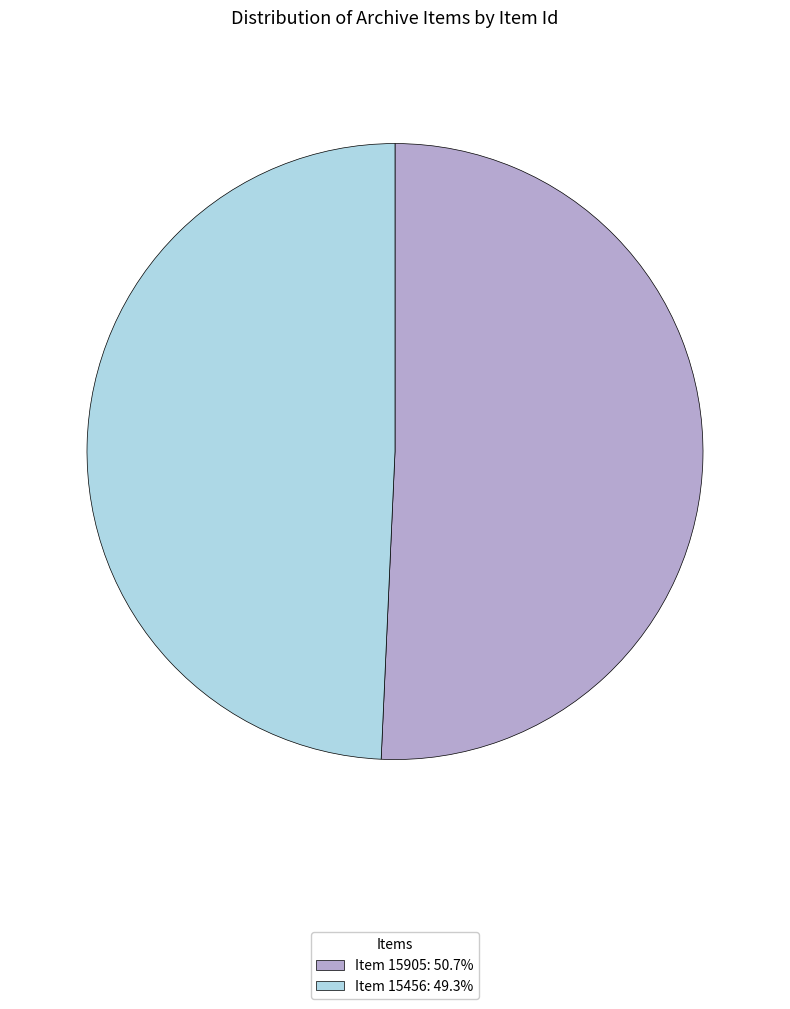

Approximately how many times larger is the value at Item 15905: 50.7% compared to Item 15456: 49.3%?

1.0